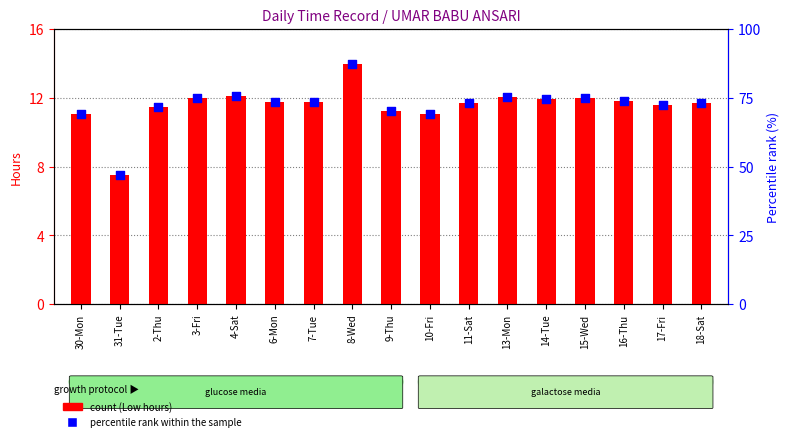

Which series reaches the maximum Y coordinate?

percentile rank within the sample